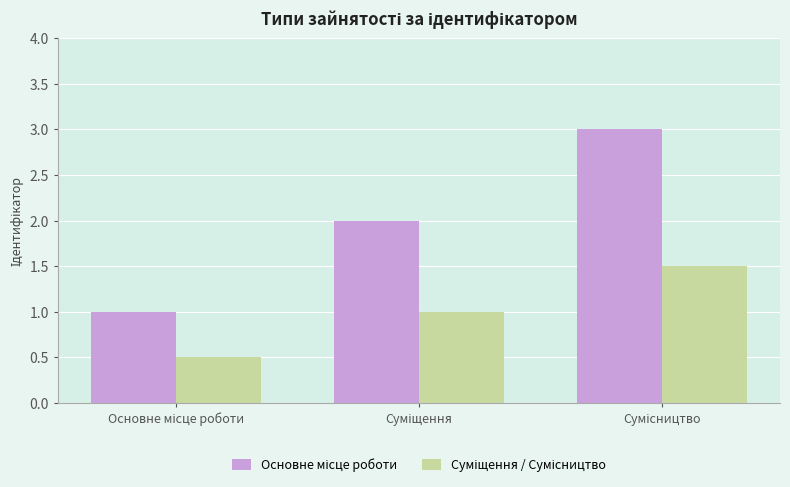

What is the maximum value shown in the chart?

3.0